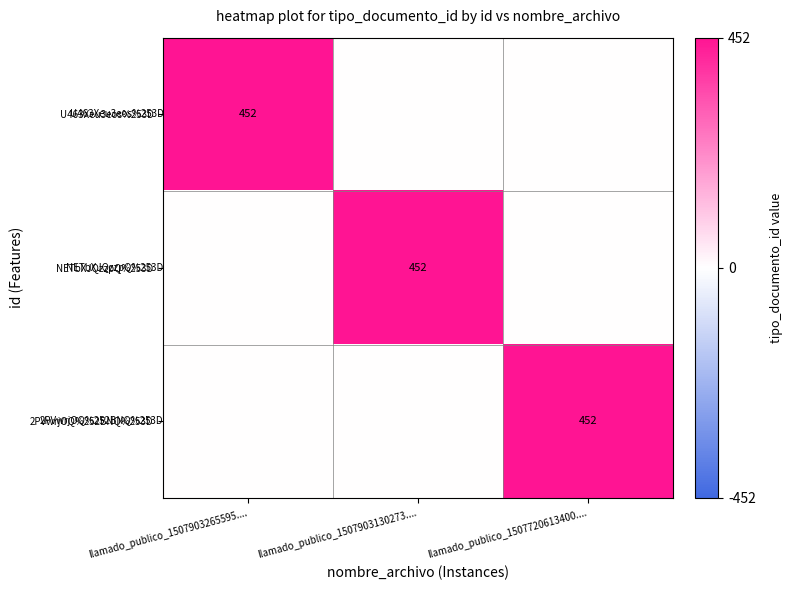

The NETbXJQzzpQ%253D series shows 276 at llamado_publico_1507903130273..... True or false?

False